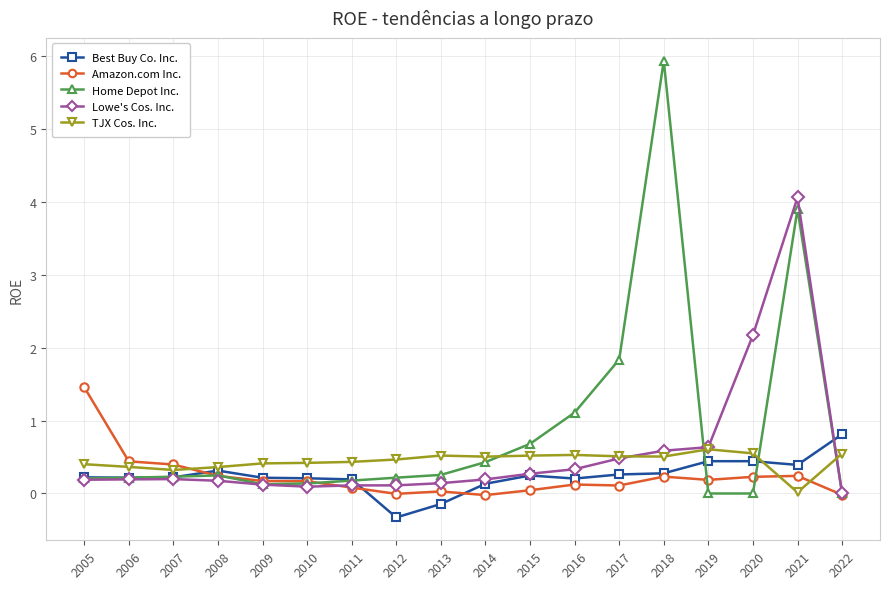

Which series has the largest total across all categories?

Home Depot Inc.